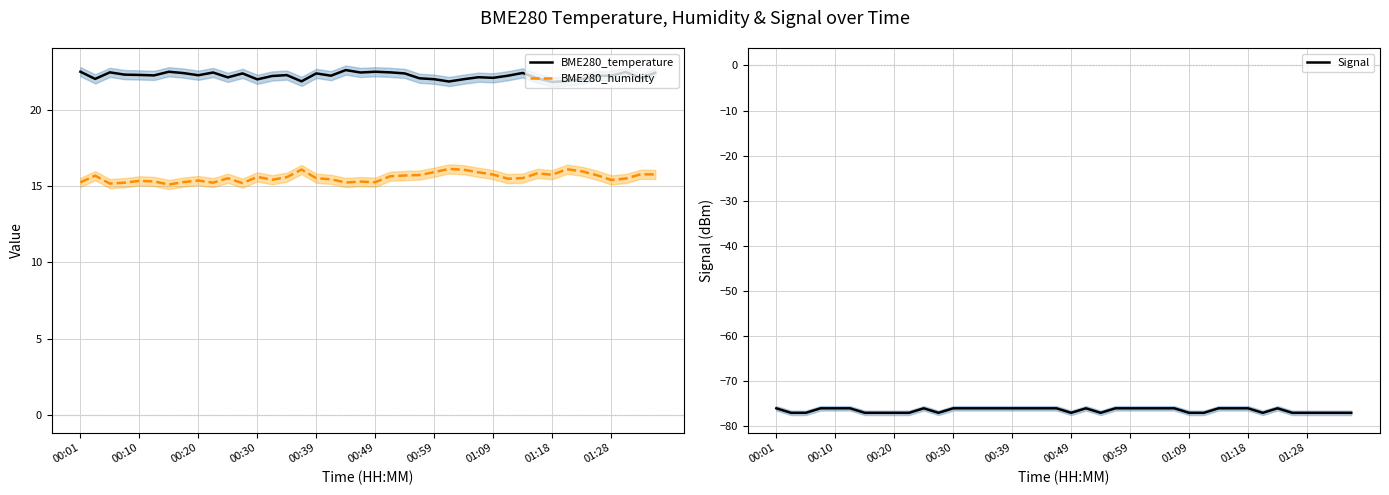

Which series has the largest total across all categories?

BME280_temperature